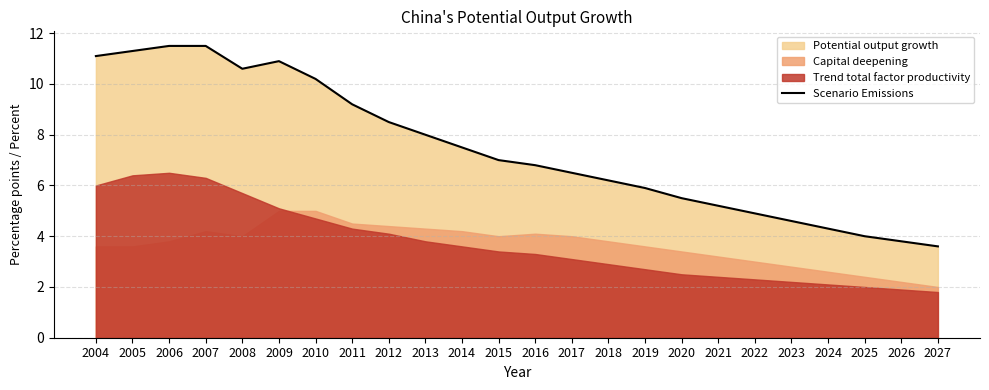

True or false: the data shows 5.5 at 2020.

True